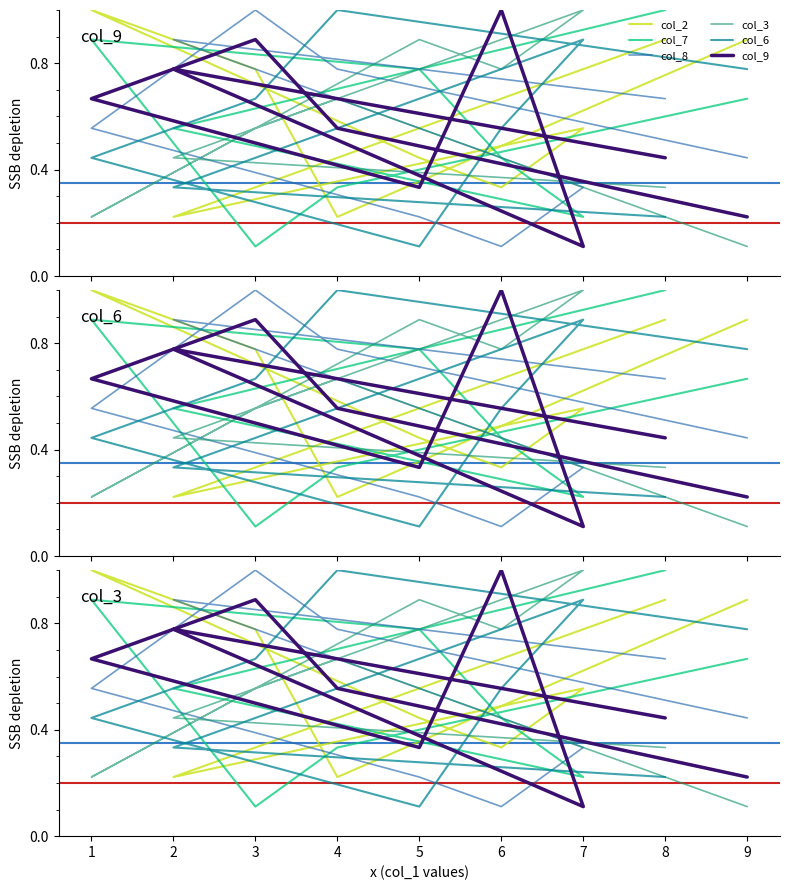

What is the spread (max minus min) of values at 5?

0.8